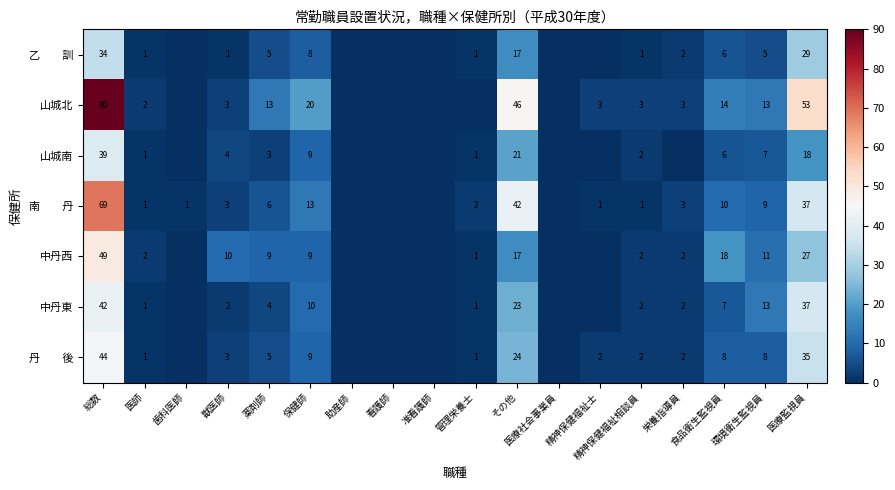

What is the sum of the 中丹東 values at 食品衛生監視員 and 栄養指導員?

9